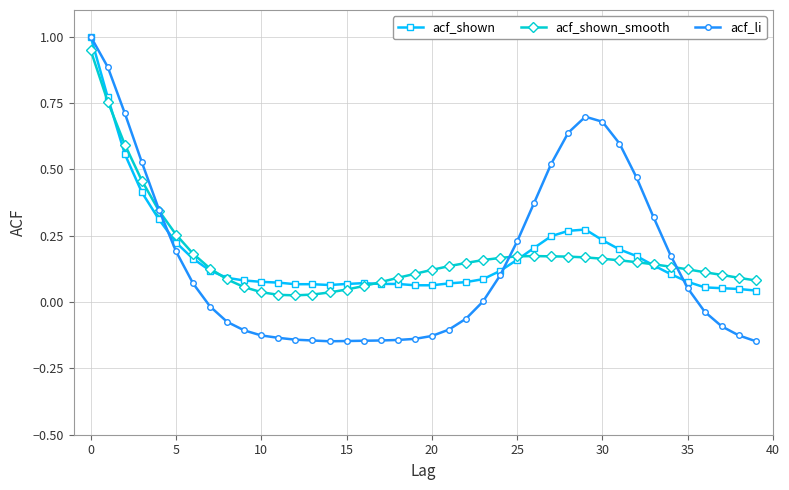

Which series has the largest range (max minus min)?

acf_li